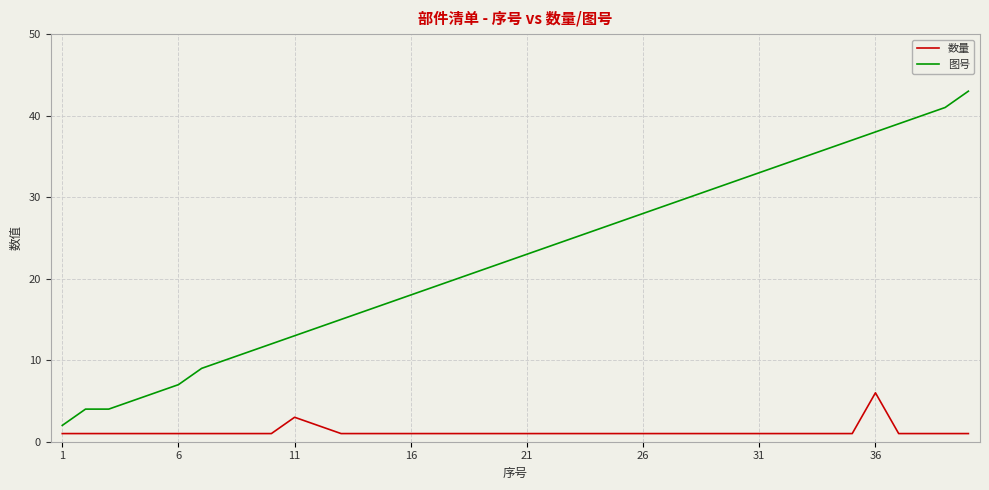

Reading right to left, transcribe all the data shown in this chart.

数量: 1	1	1	1	6	1	1	1	1	1	1	1	1	1	1	1	1	1	1	1	1	1	1	1	1	1	1	1	2	3	1	1	1	1	1	1	1	1	1	1
图号: 43	41	40	39	38	37	36	35	34	33	32	31	30	29	28	27	26	25	24	23	22	21	20	19	18	17	16	15	14	13	12	11	10	9	7	6	5	4	4	2